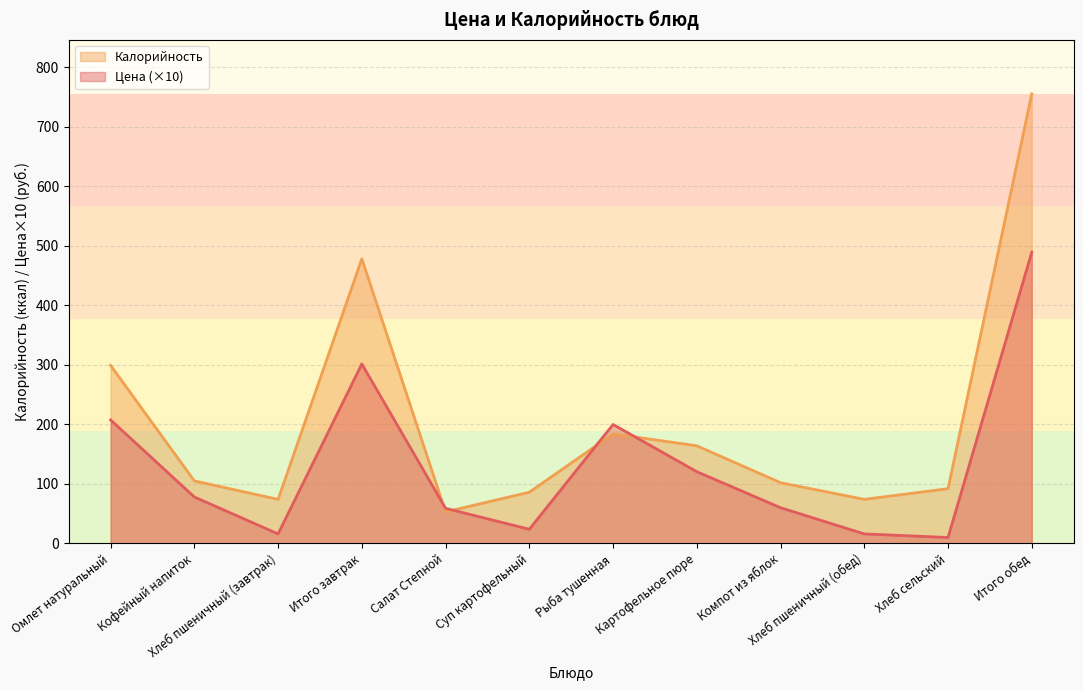

What is the difference between the maximum and second lowest values in the Калорийность series?

681.0